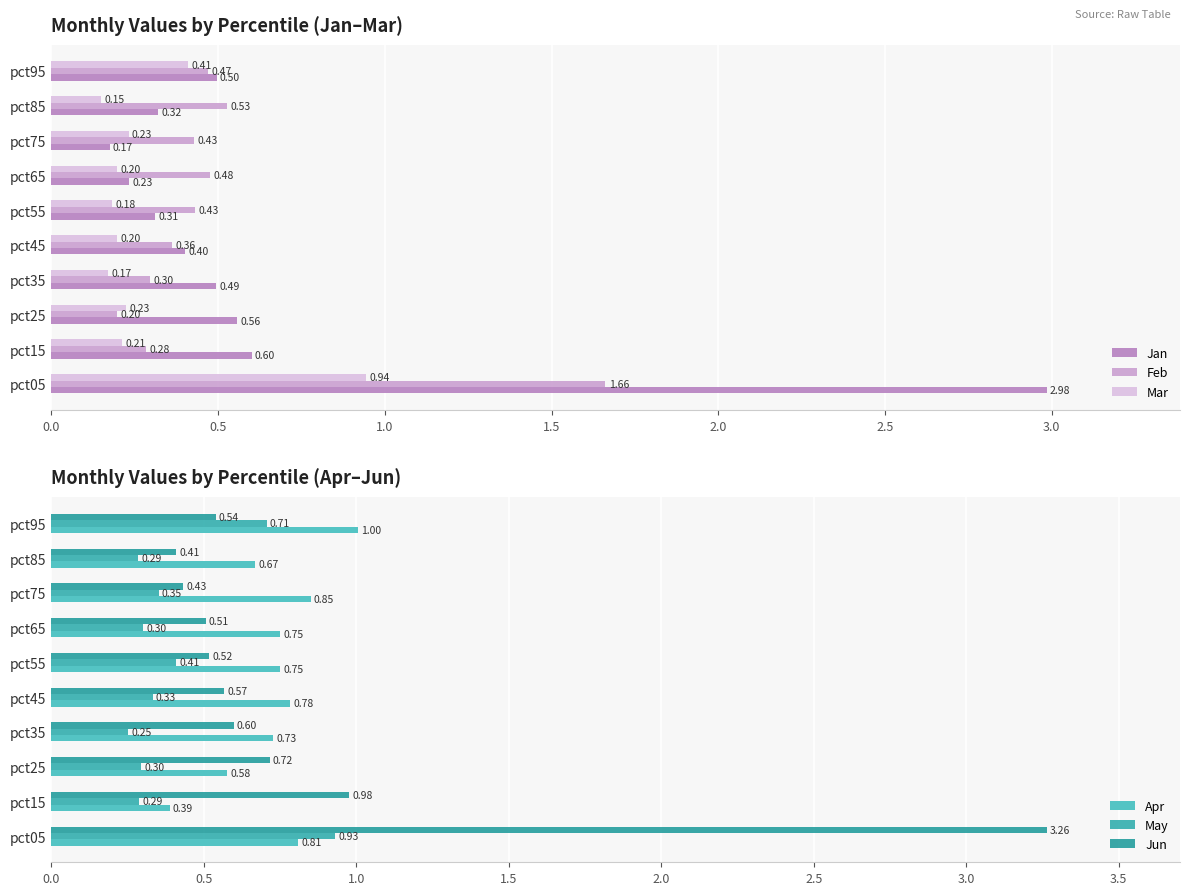

What is the difference between the second highest and second lowest values in the Jan series?

0.4